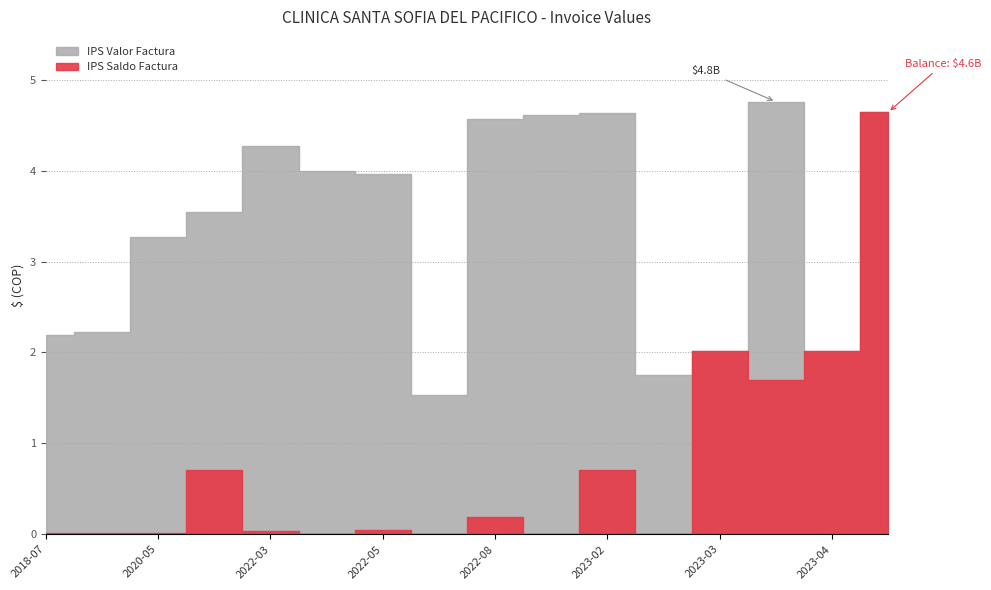

True or false: IPS Valor Factura and IPS Saldo Factura cross at least once.

False